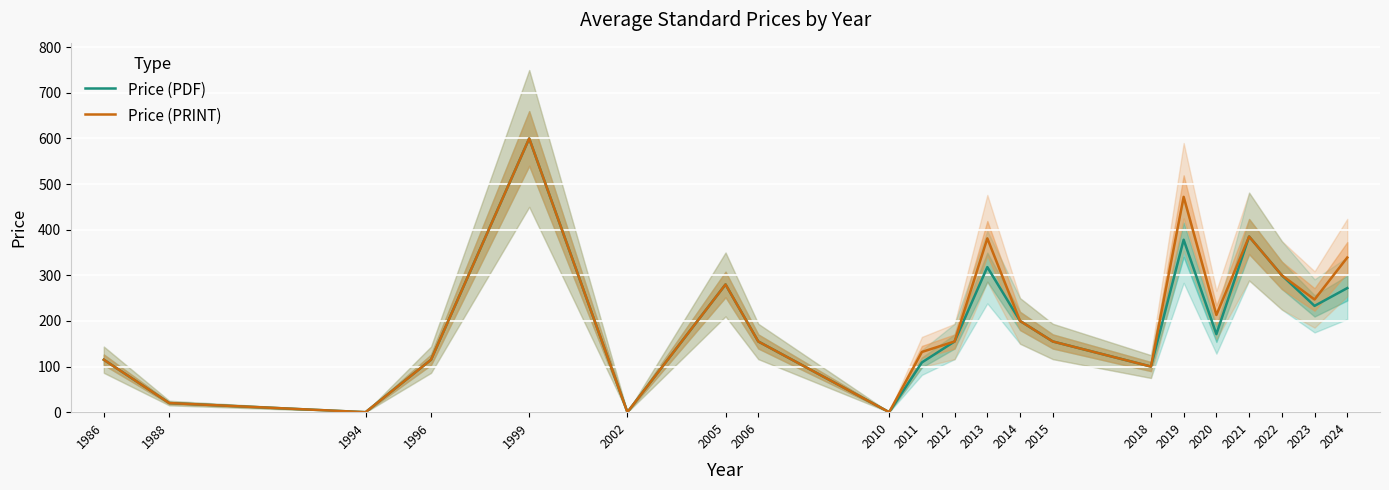

Rank the series by their average value, from highest to lowest.

Price (PRINT), Price (PDF)